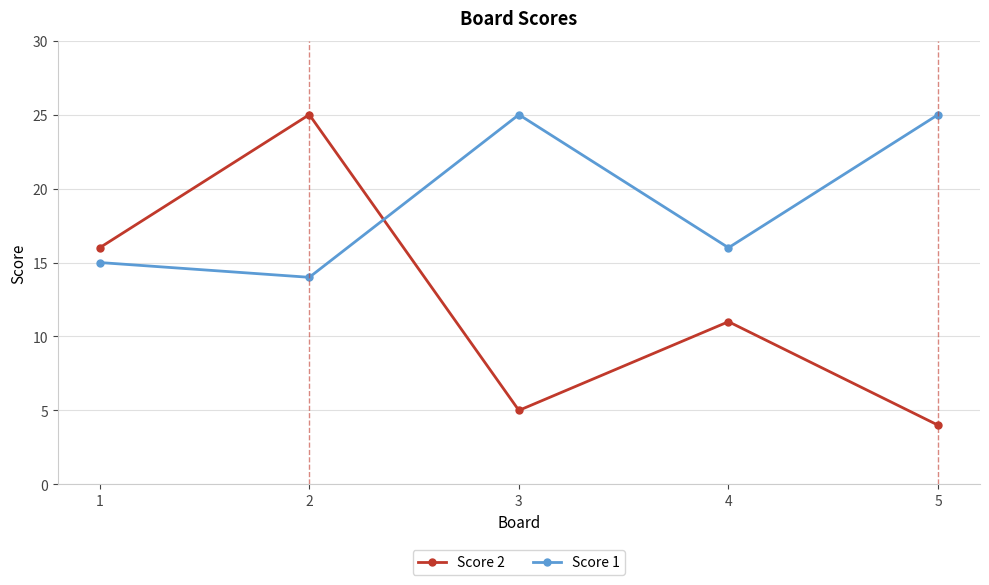

Which series has the largest total across all categories?

Score 1